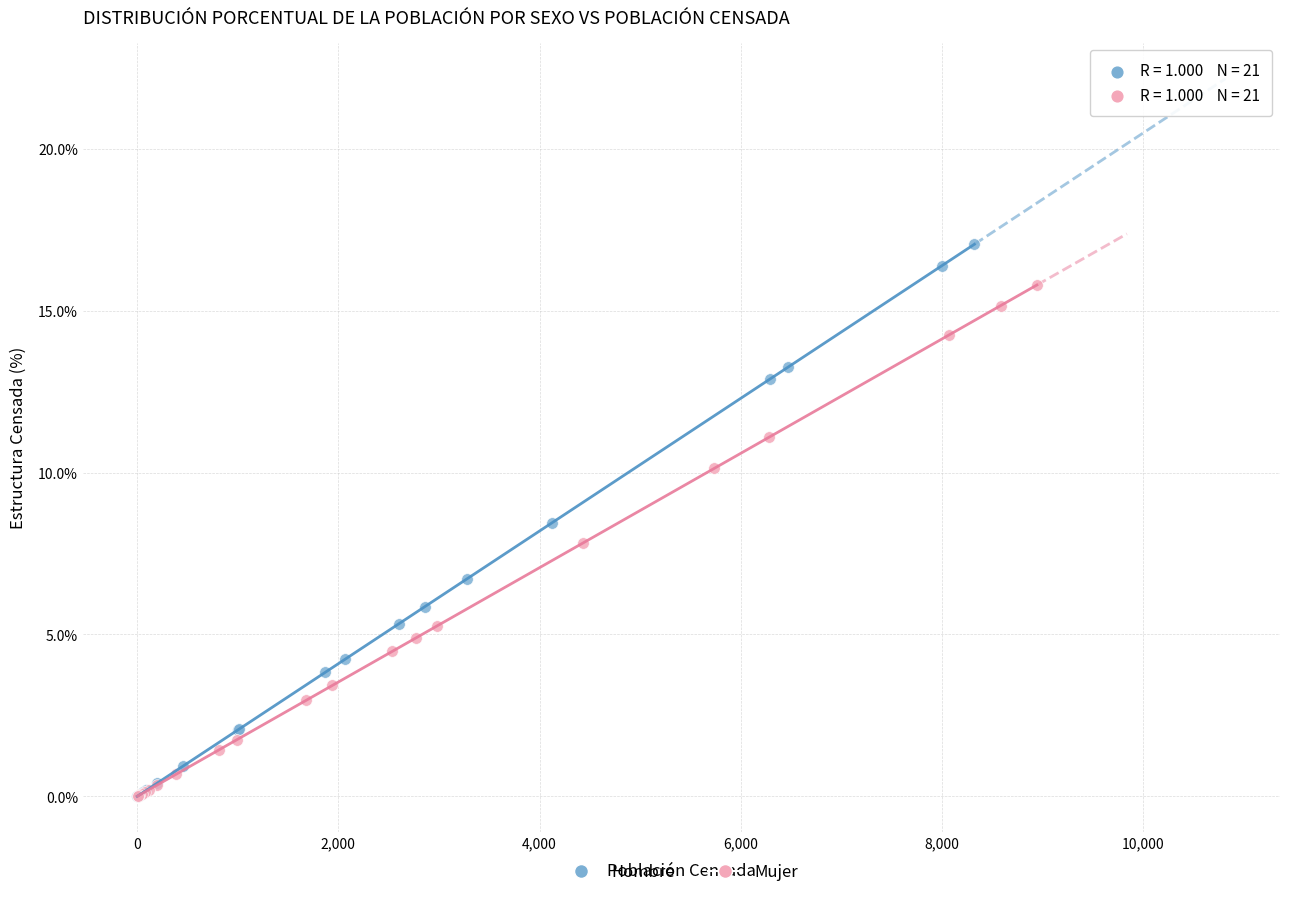

Which series reaches the maximum Y coordinate?

Hombre